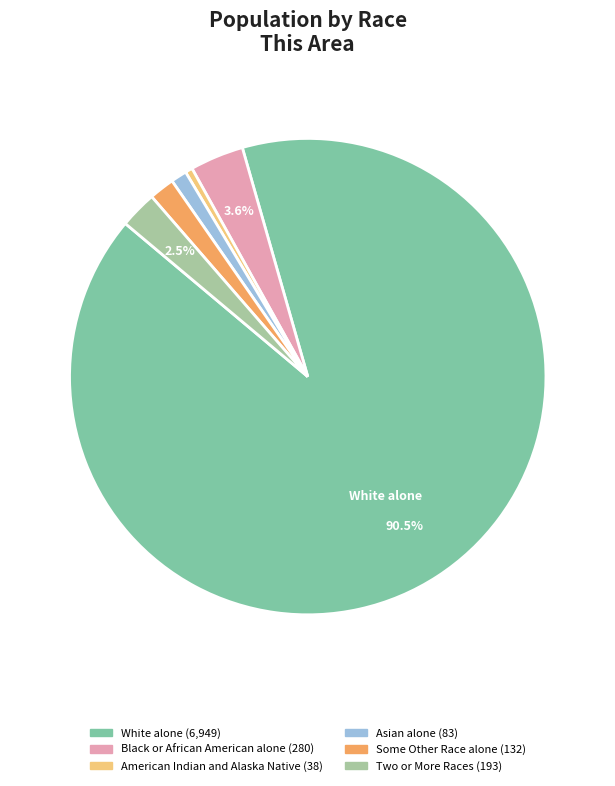

Is there a majority slice in this chart?

Yes